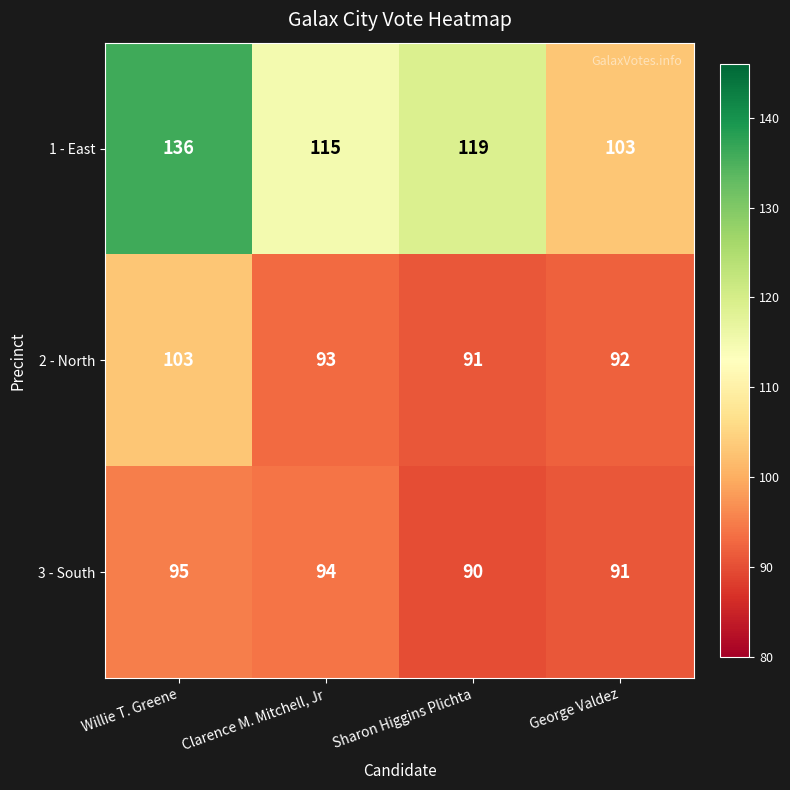

At which category does the chart reach its minimum across all series?

Sharon Higgins Plichta